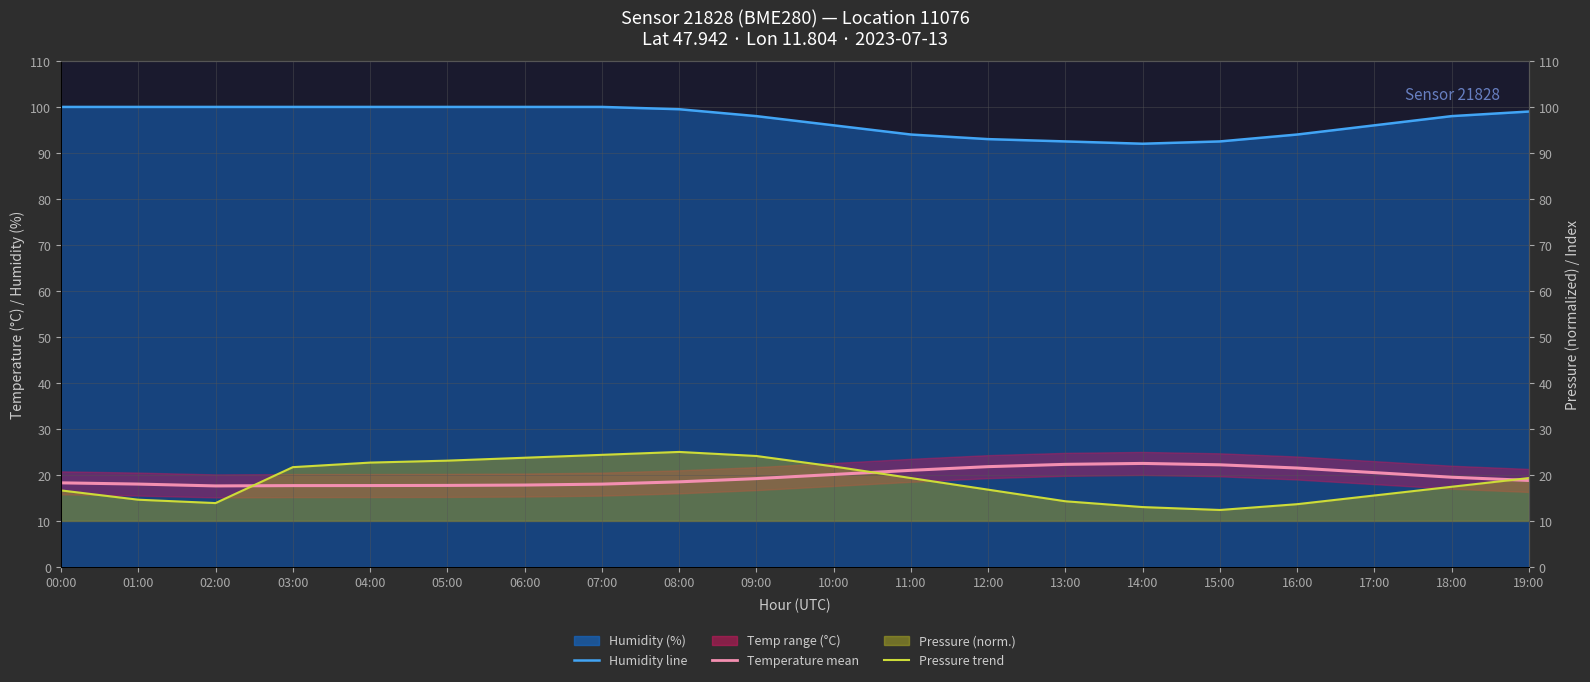

At which category does pressure trend reach its first local valley?

02:00